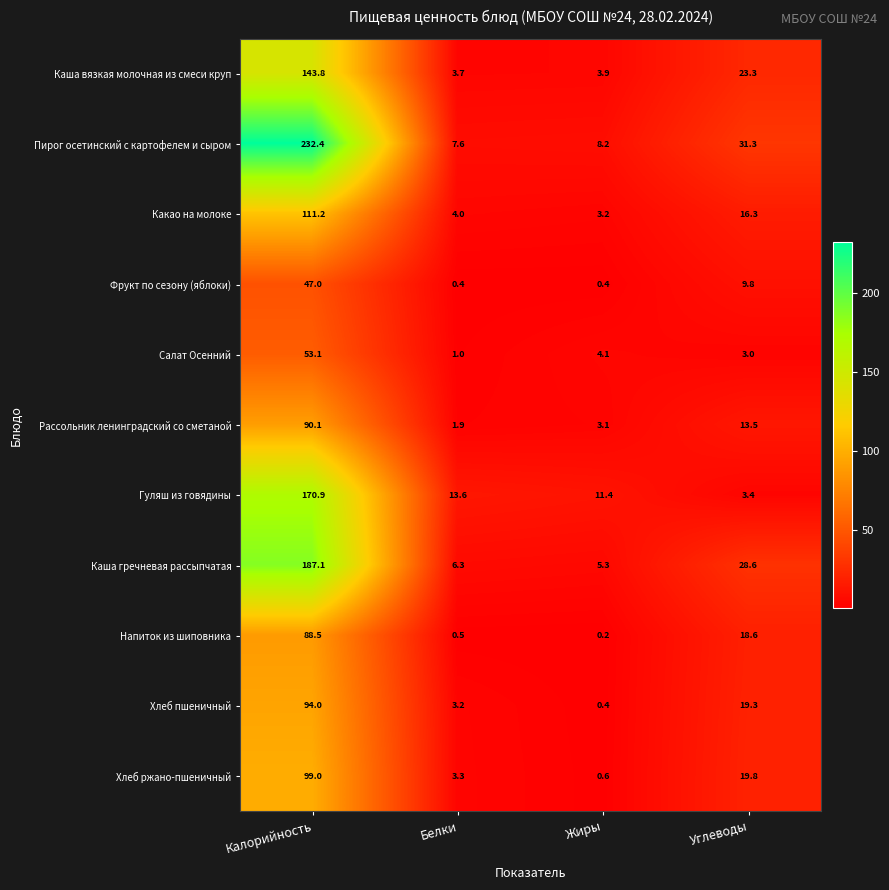

What is the total value across all series at Углеводы?

186.9